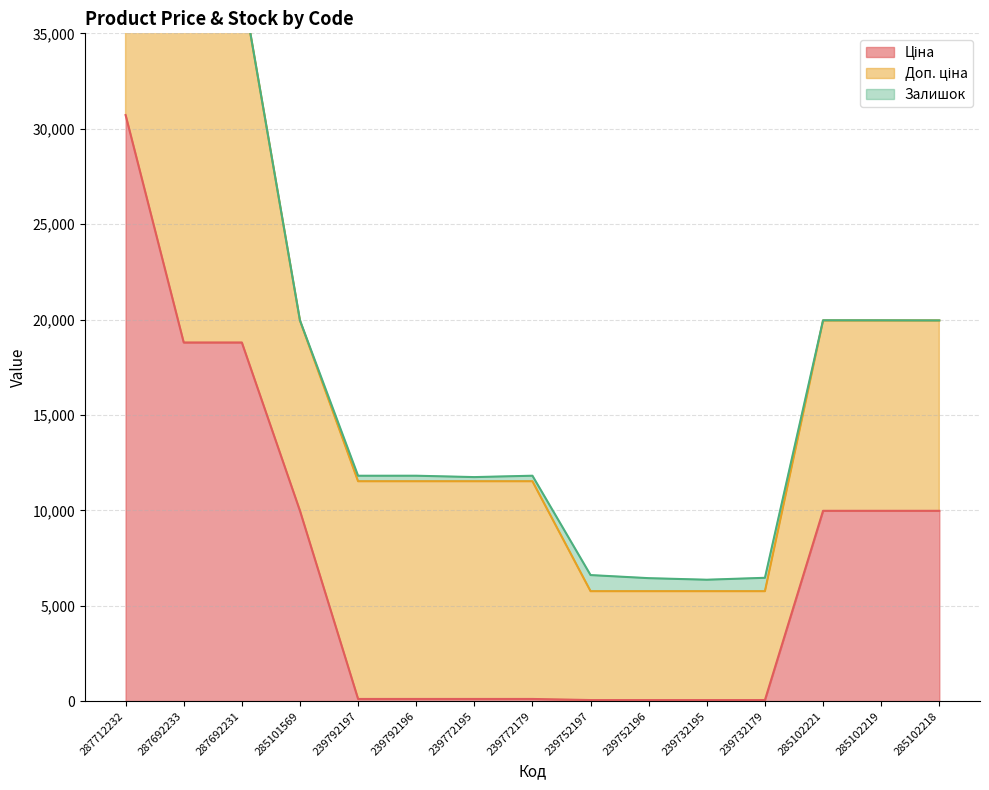

True or false: Доп. ціна has a value of 9644.6 at 239732195.

False